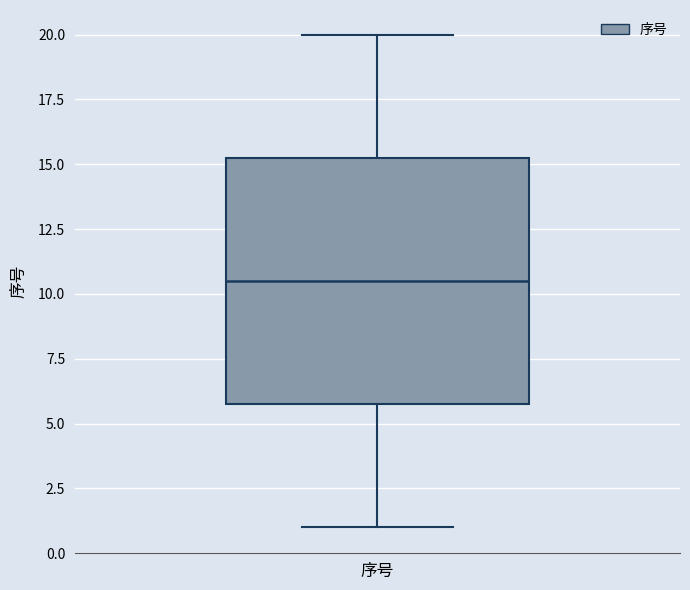

Read this box plot against the y-axis: the position of the median line, the range covered by the box, and the ends of both whiskers. The values are not printed on the chart, so give them approximately, as read against the axis.

median 10.5, box 6.0 to 15.5, whiskers 1.0 to 20.0